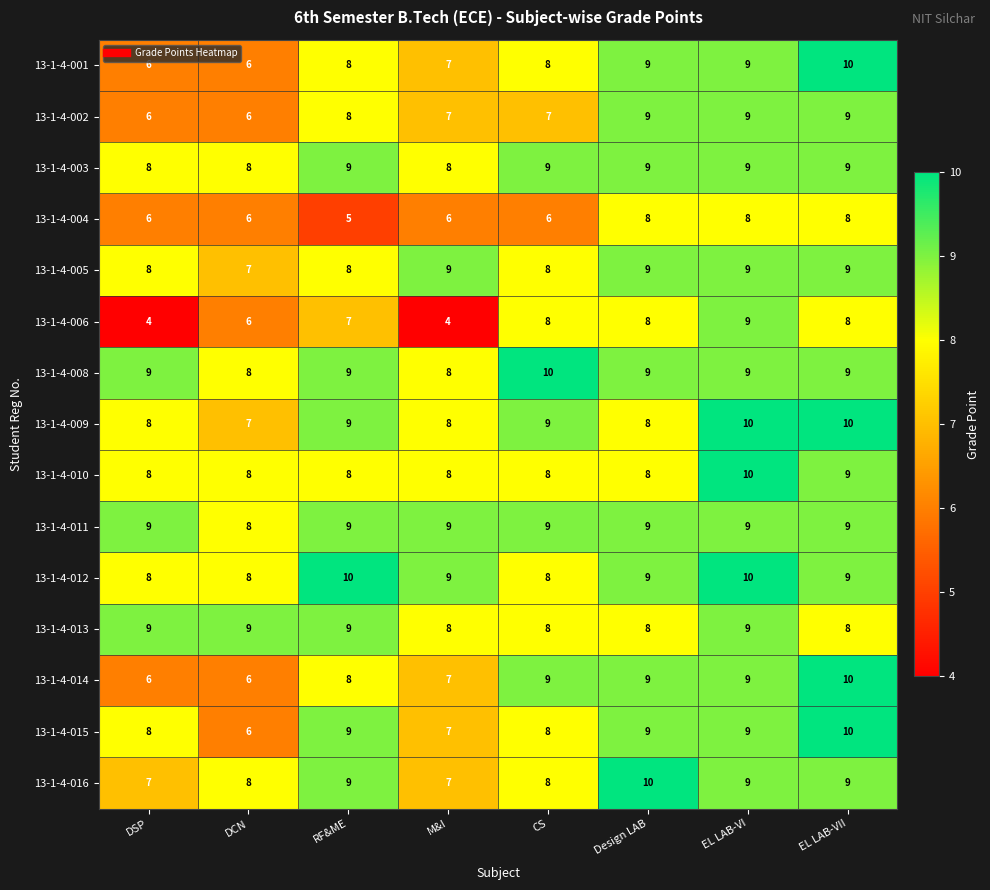

What is the spread (max minus min) of values at Design LAB?

2